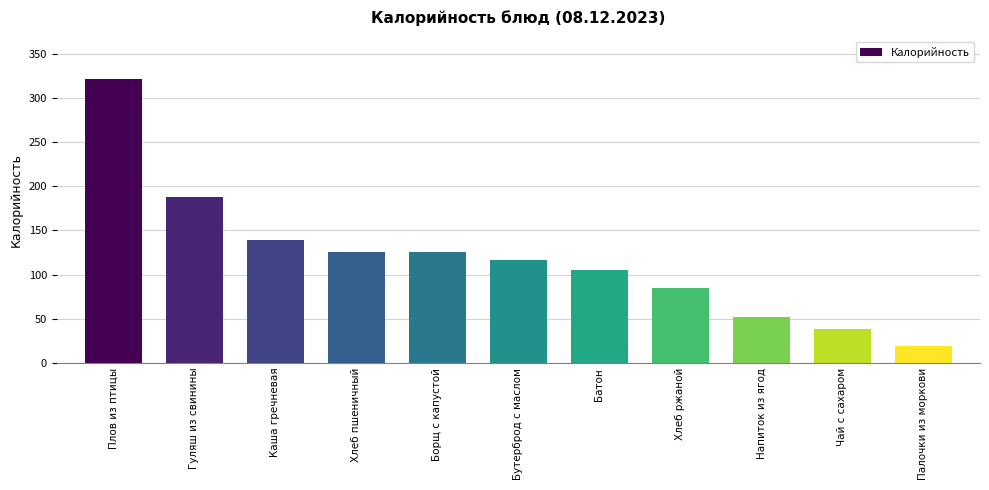

What is the change in value from Плов из птицы to Каша гречневая?

-182